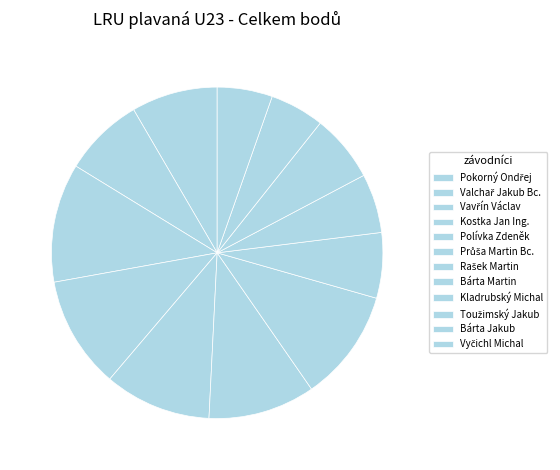

To the nearest percent, what is the difference between the largest and smallest slice percentages?

6%